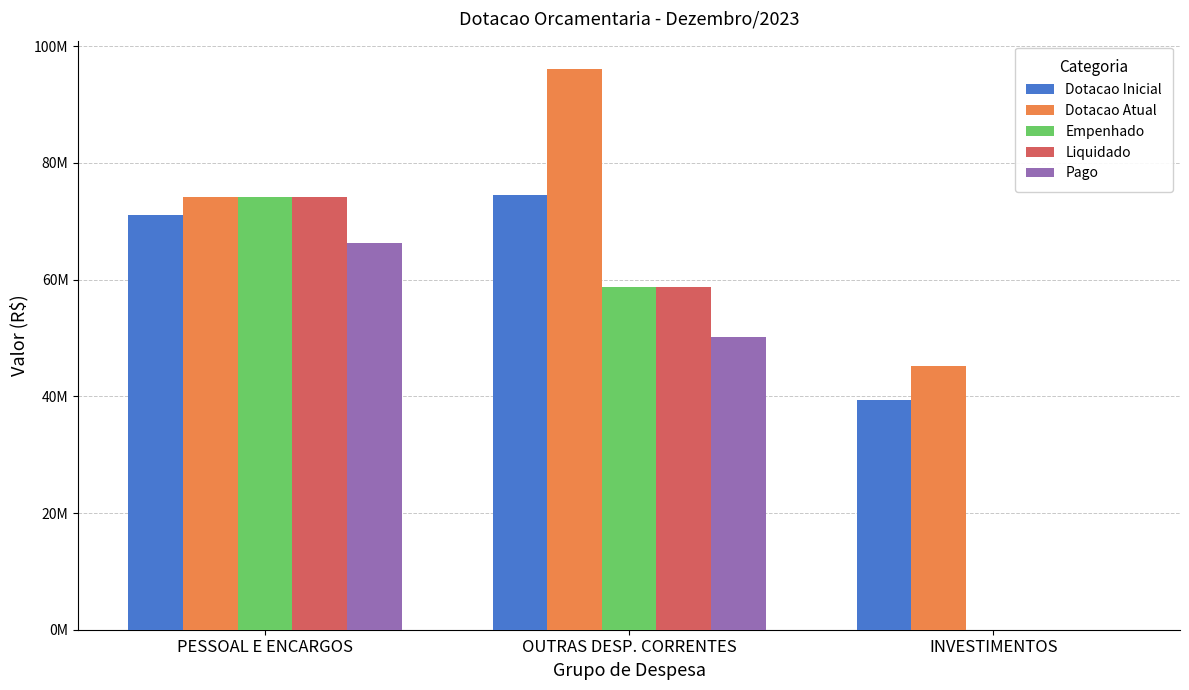

At which label is Empenhado closest to 37087568?

OUTRAS DESP. CORRENTES